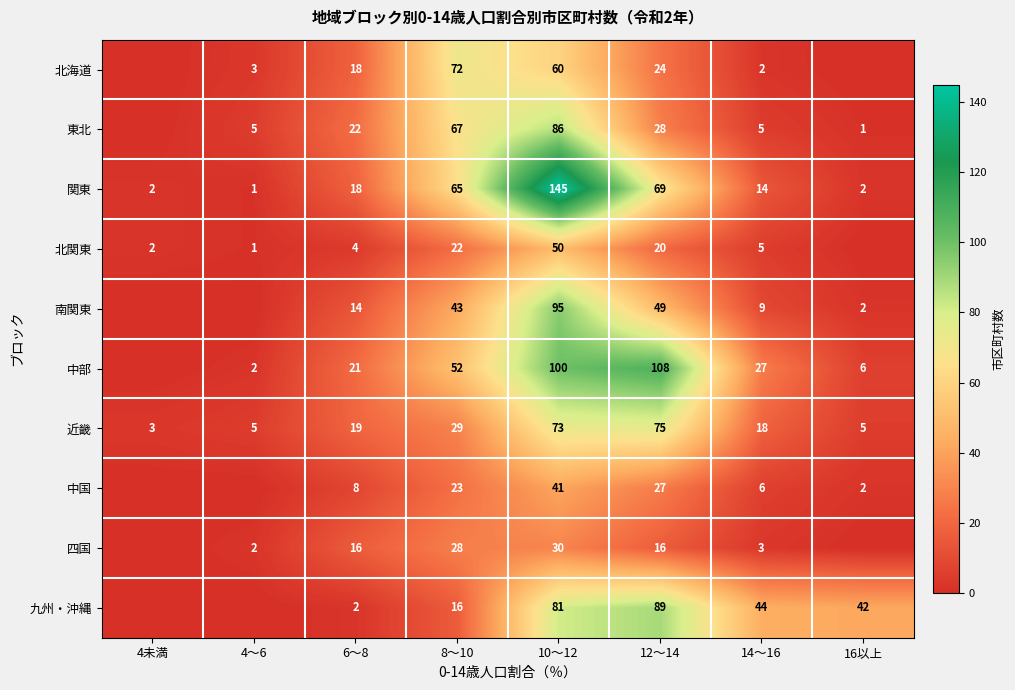

Between 6～8 and 8～10, which series saw the biggest shift?

北海道